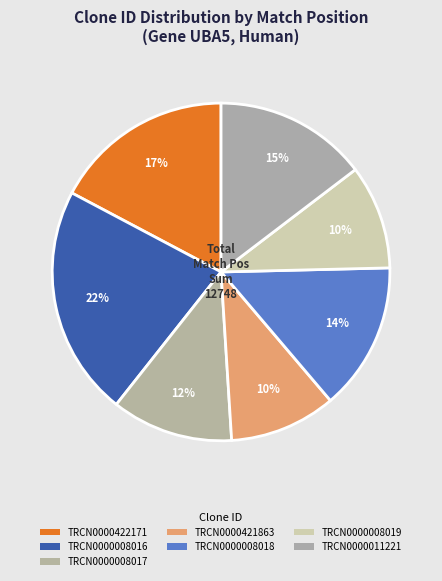

How many slices are in this pie chart?

7